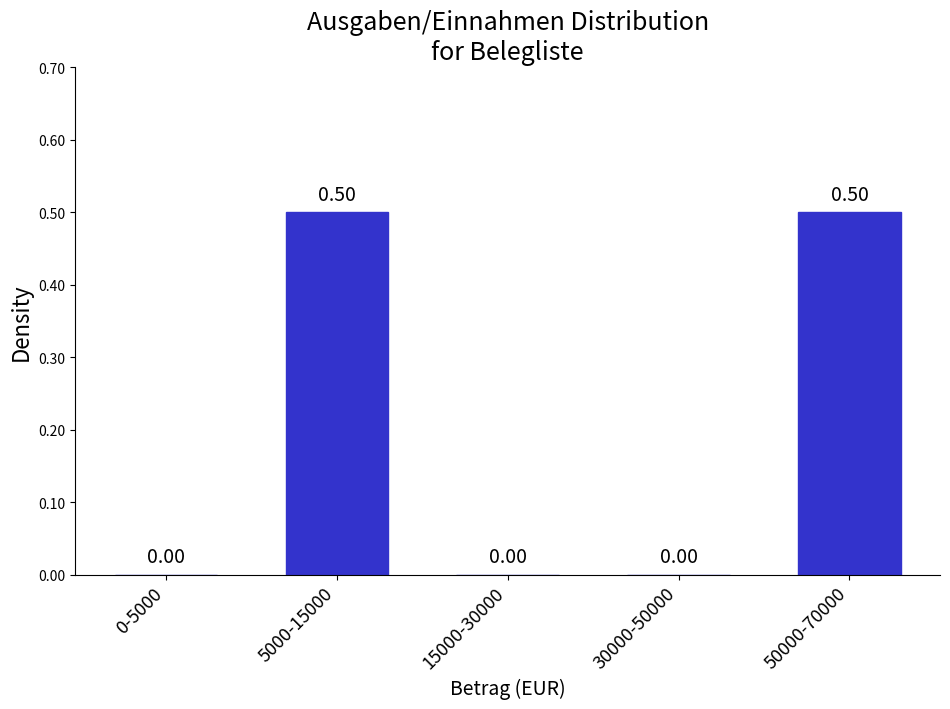

What is the change in value from 15000-30000 to 50000-70000?

+0.5